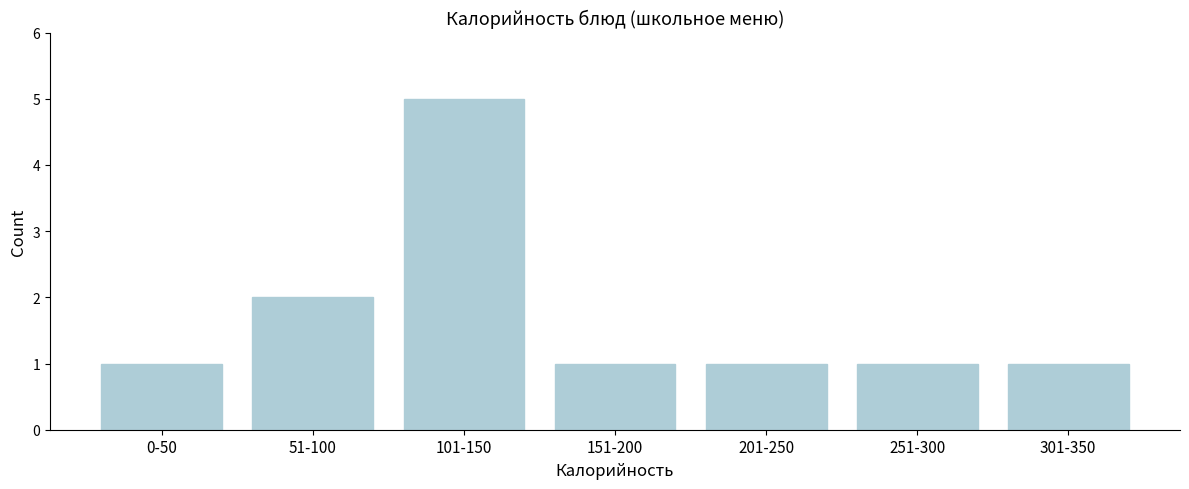

Reading left to right, list all the values displayed in this chart.

0-50=1	51-100=2	101-150=5	151-200=1	201-250=1	251-300=1	301-350=1